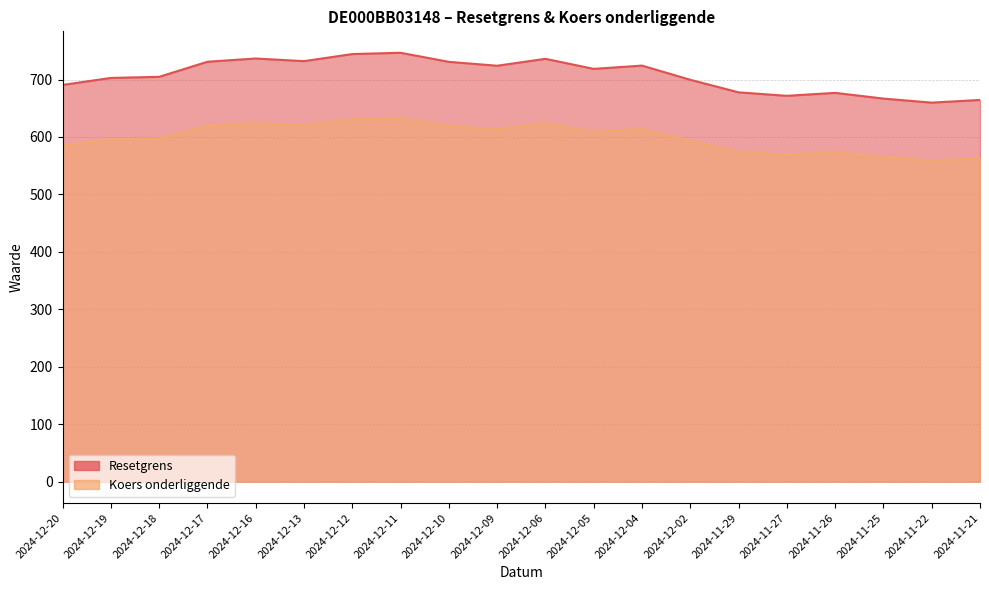

True or false: Koers onderliggende has a value of 350.6 at 2024-12-20.

False